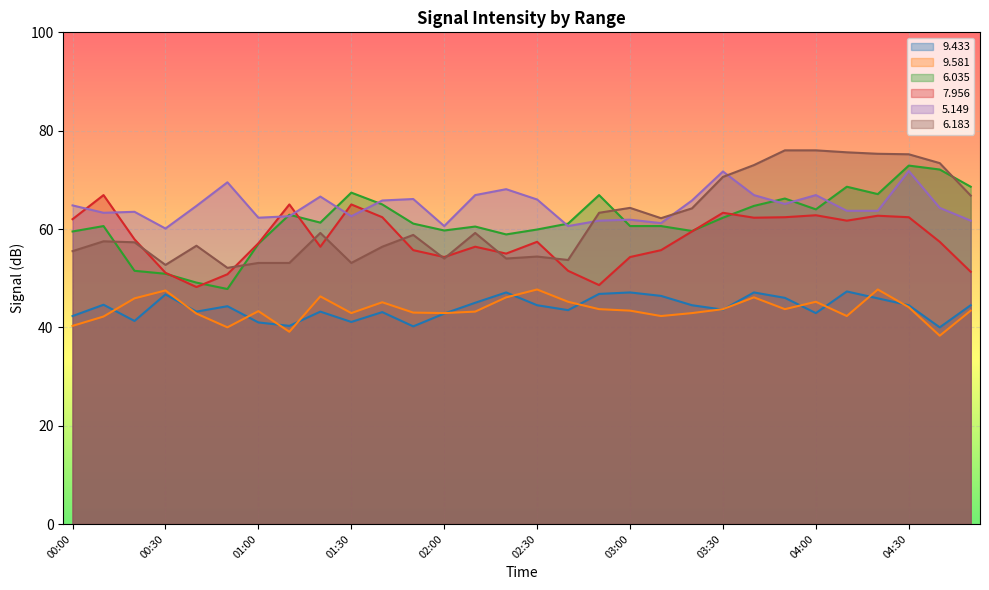

What is the label of the 28th point from the left?

04:30